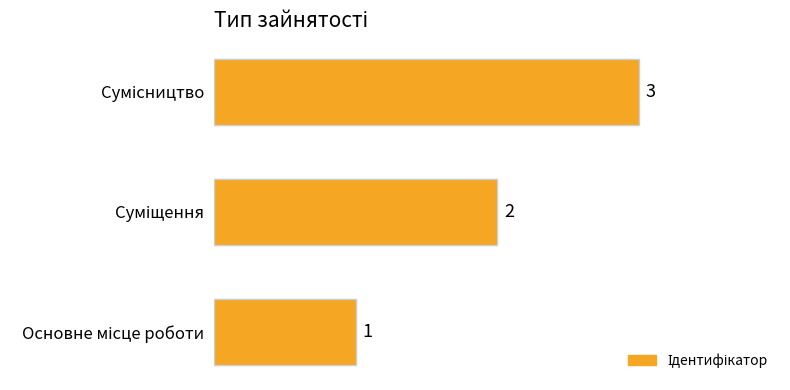

How many values are between 1 and 3?

3